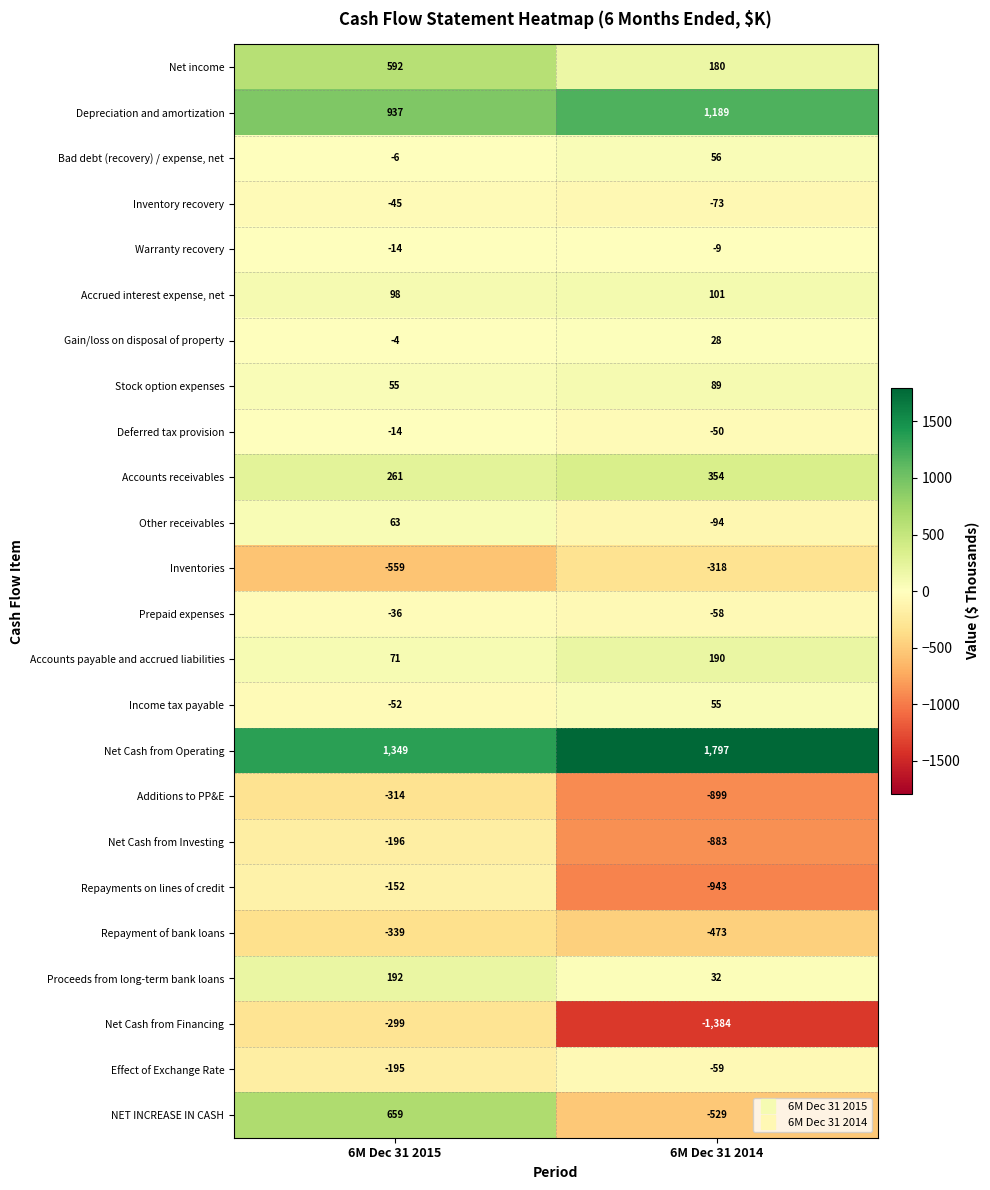

Where is Effect of Exchange Rate nearest to the value -127?

6M Dec 31 2015